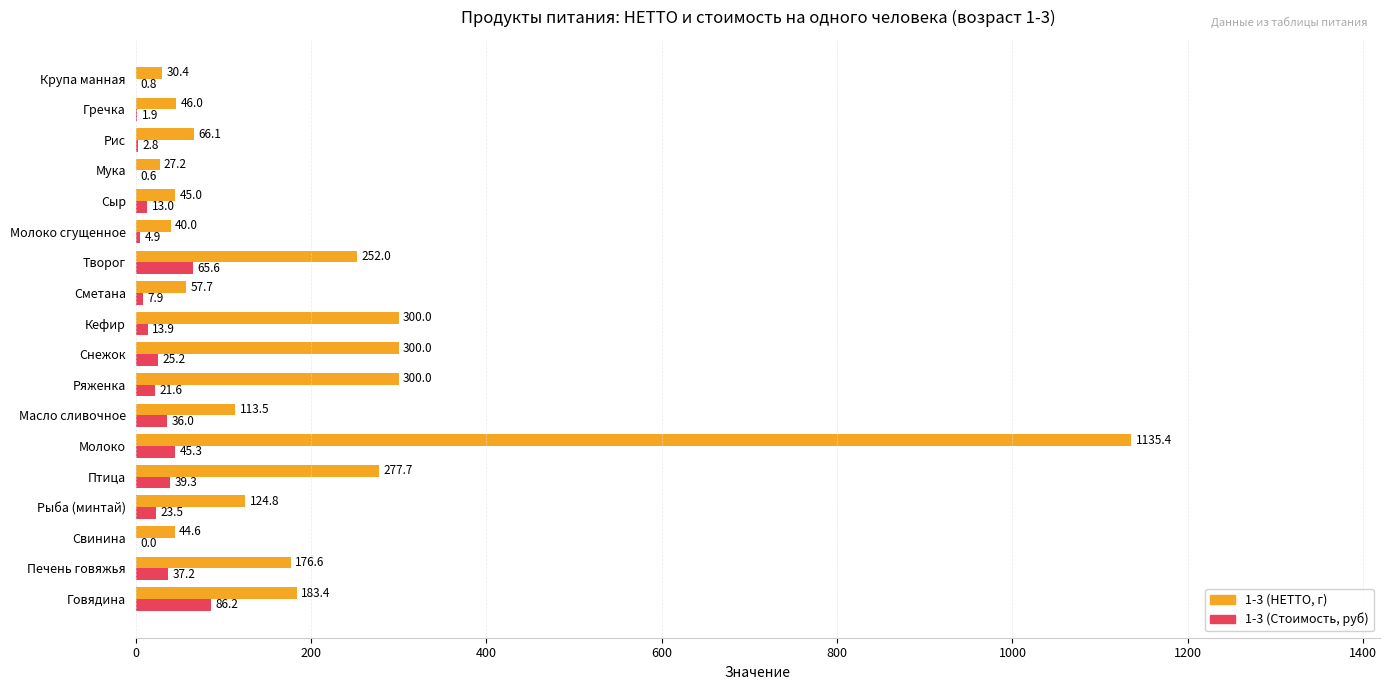

Is the value of 1-3 (Стоимость, руб) at Печень говяжья greater than the value of 1-3 (НЕТТО, г) at Молоко?

No